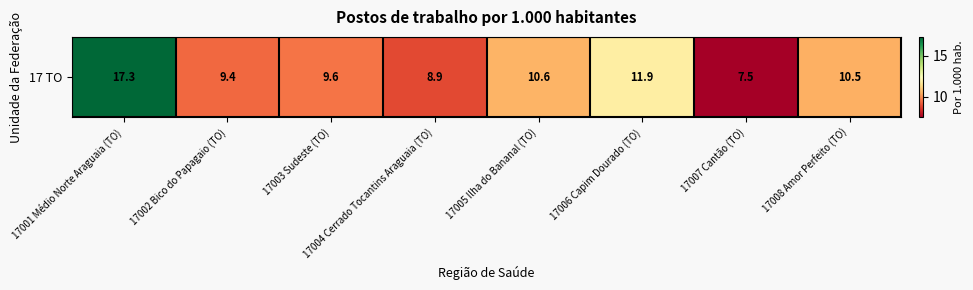

What is the difference between the second highest and minimum values?

4.4